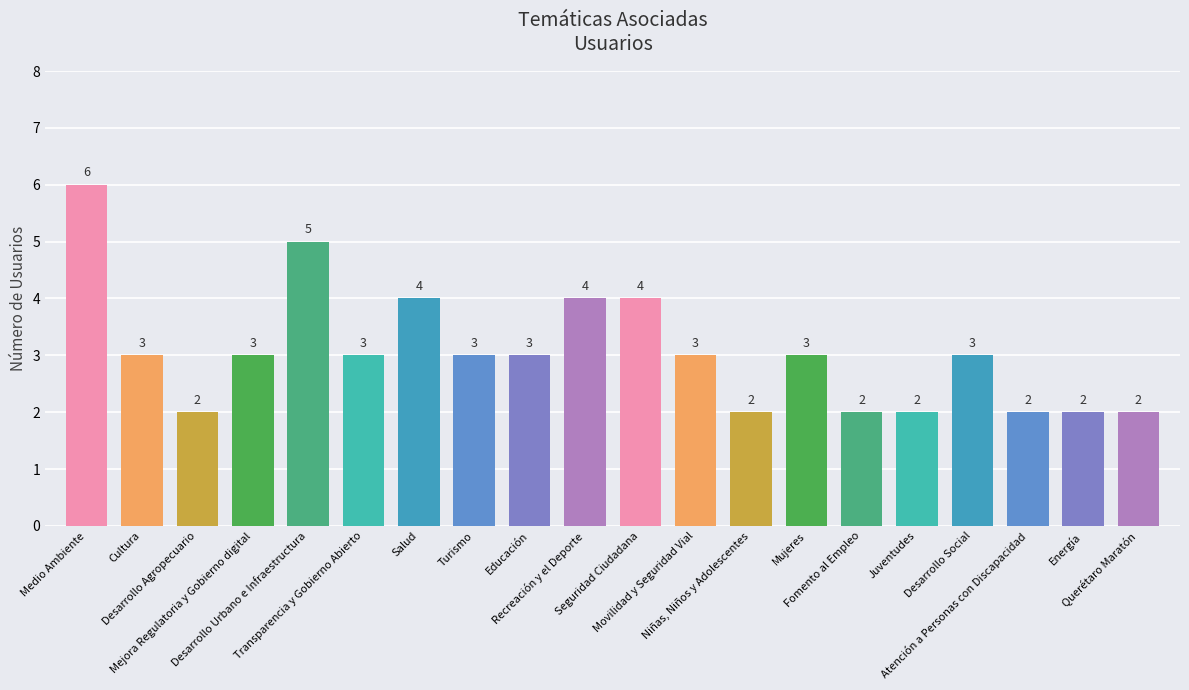

Which label corresponds to the largest value in the chart?

Medio Ambiente